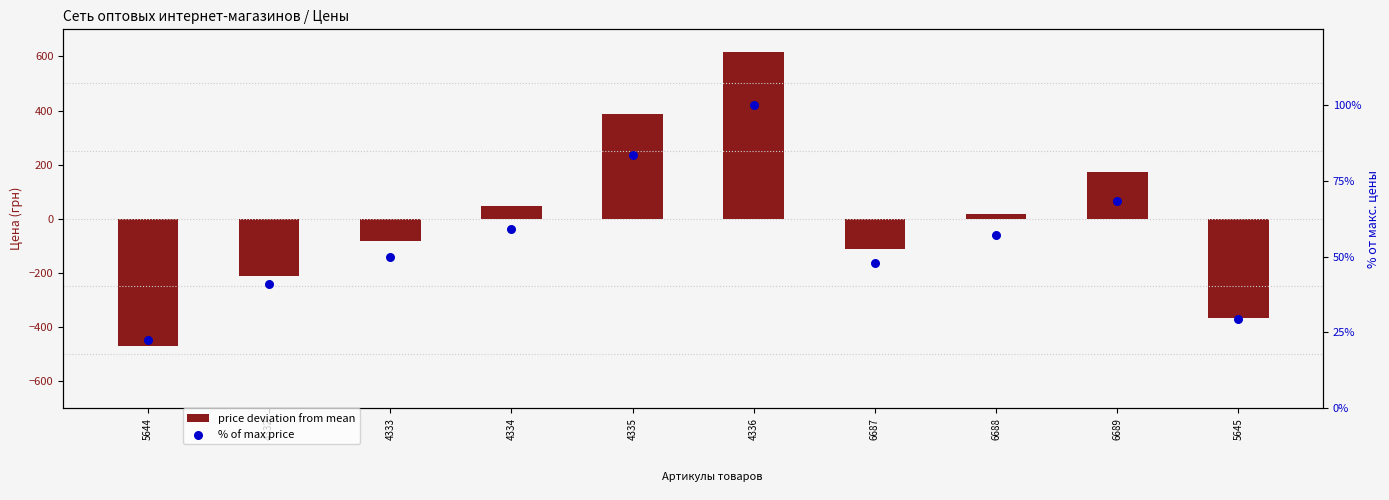

Which series reaches the maximum Y coordinate?

price deviation from mean